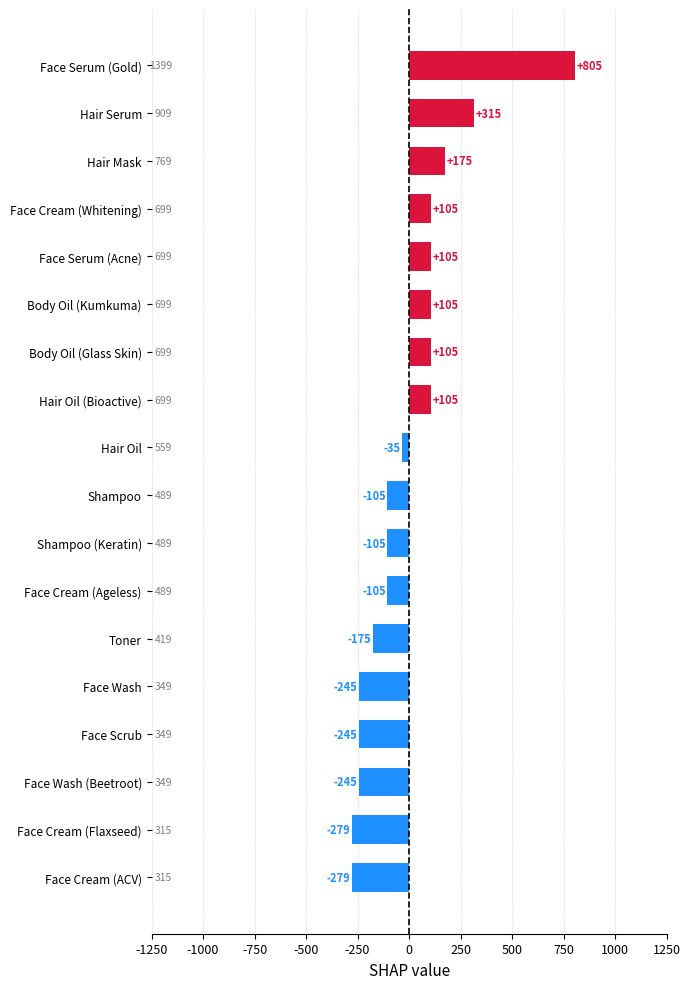

Which has a higher value, Face Cream (ACV) or Face Scrub?

Face Scrub